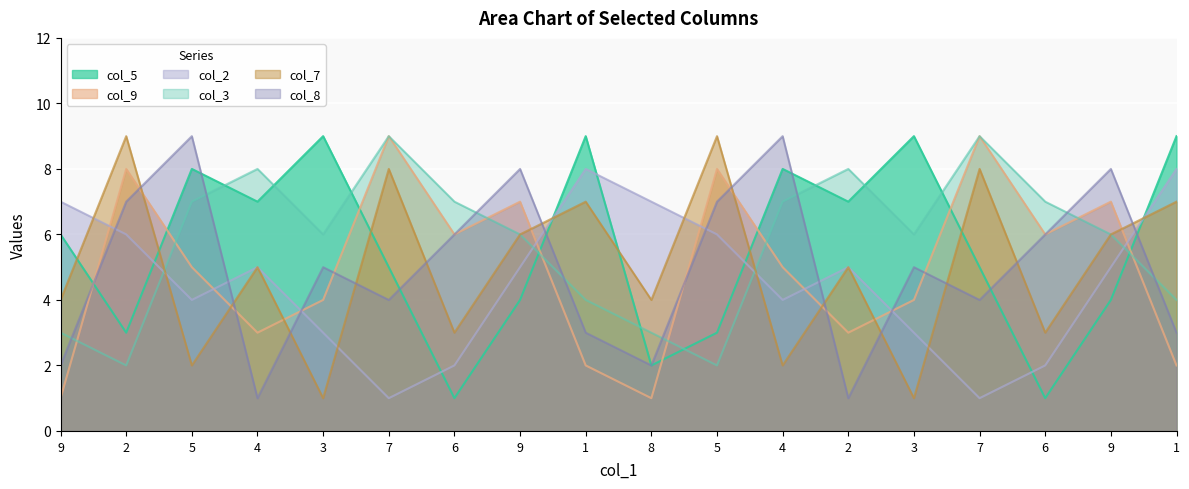

Reading left to right, what are all the values shown in this chart?

col_5: 6	3	8	7	9	5	1	4	9	2	3	8	7	9	5	1	4	9
col_9: 1	8	5	3	4	9	6	7	2	1	8	5	3	4	9	6	7	2
col_2: 7	6	4	5	3	1	2	5	8	7	6	4	5	3	1	2	5	8
col_3: 3	2	7	8	6	9	7	6	4	3	2	7	8	6	9	7	6	4
col_7: 4	9	2	5	1	8	3	6	7	4	9	2	5	1	8	3	6	7
col_8: 2	7	9	1	5	4	6	8	3	2	7	9	1	5	4	6	8	3